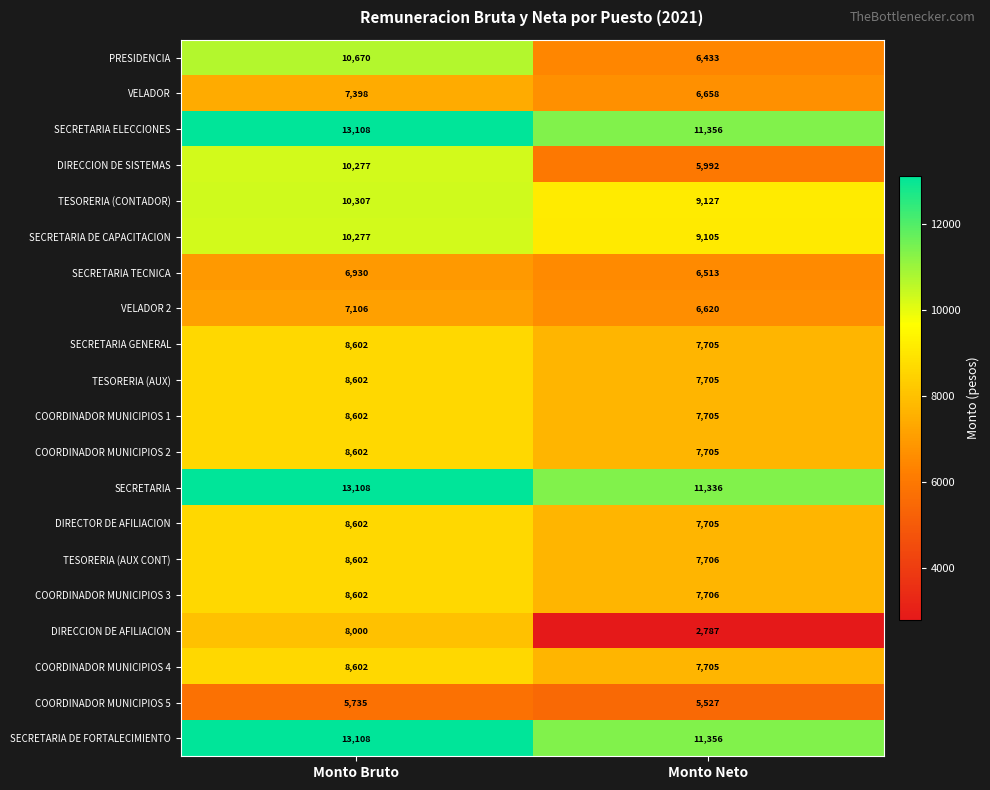

What is the total value across all series at Monto Neto?

154452